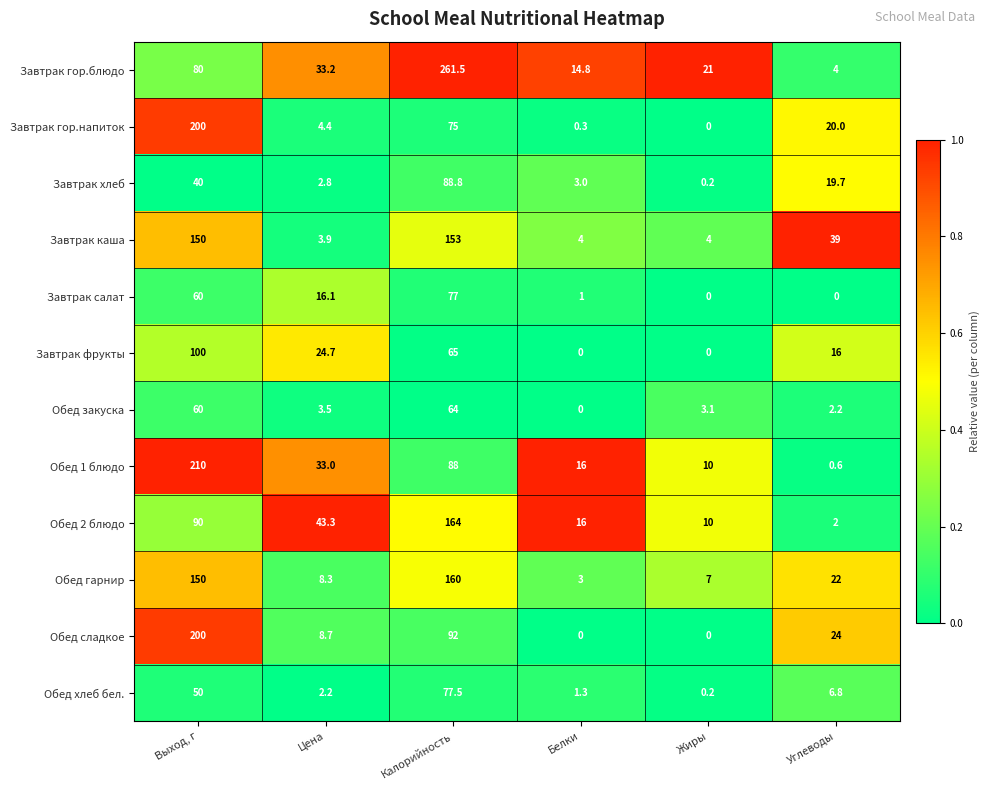

How many values in the Обед сладкое series are below 24?

3